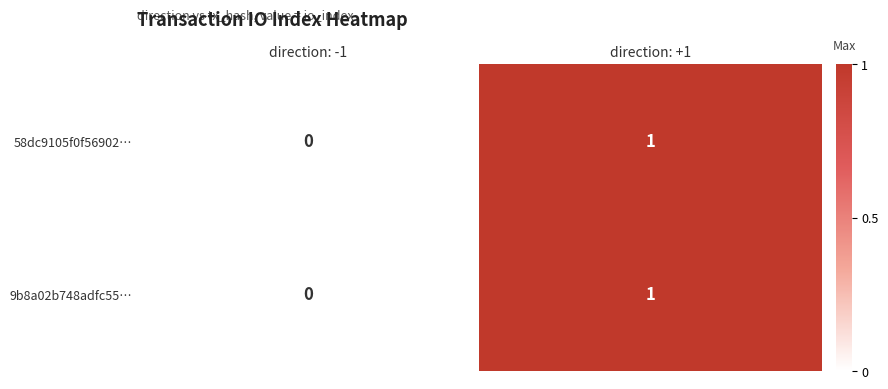

At which category is the sum across all series the highest?

direction: +1